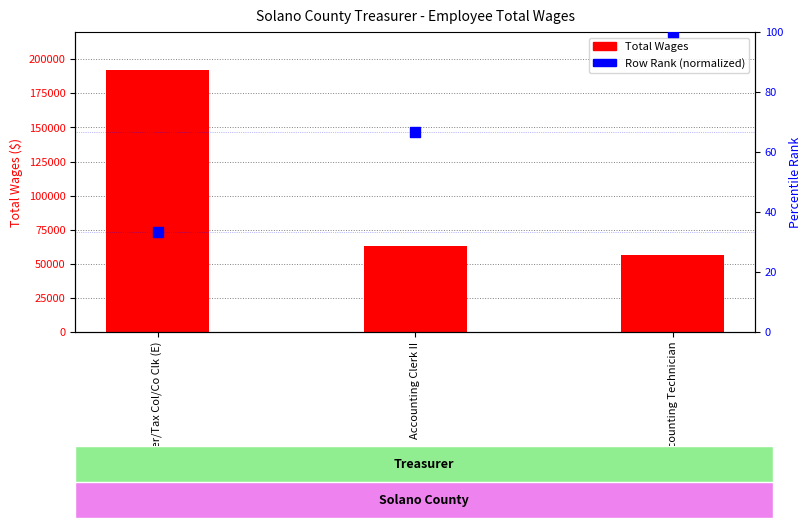

At how many categories does at least one series exceed 16547?

3